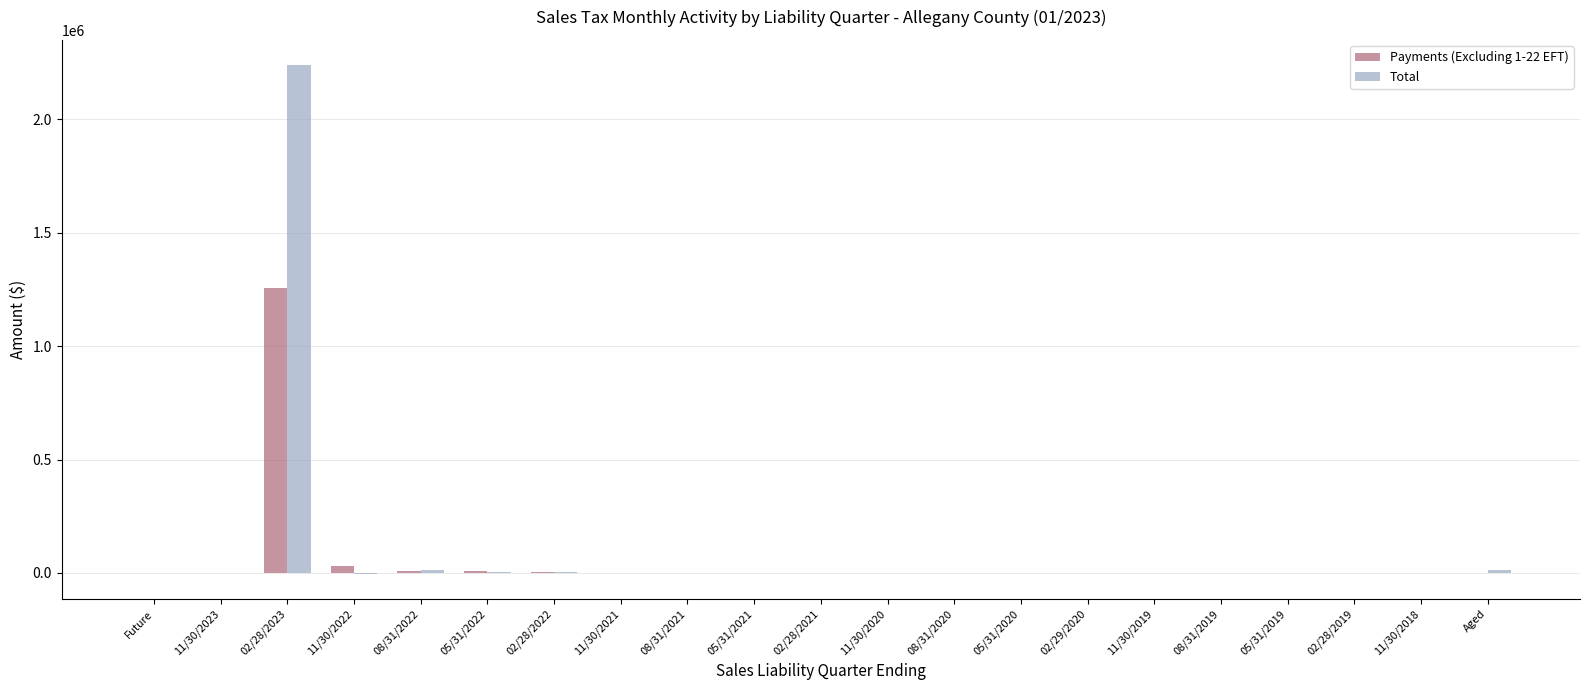

Are the bars horizontal?

No